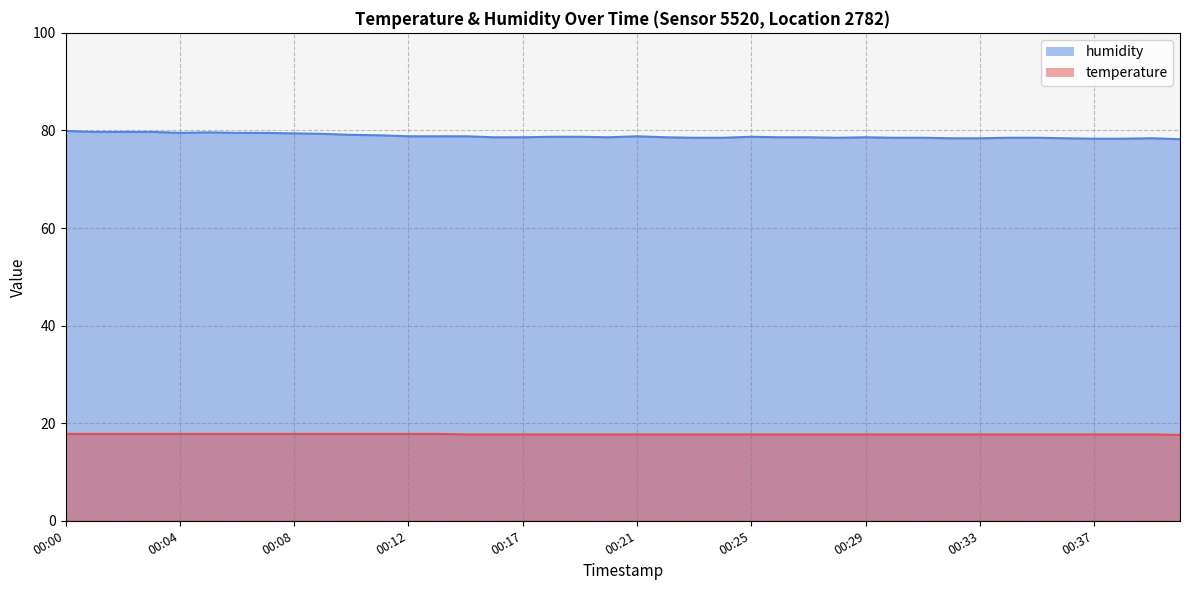

Reading right to left, transcribe all the data shown in this chart.

temperature: 00:40=17.6	00:39=17.7	00:38=17.7	00:37=17.7	00:36=17.7	00:35=17.7	00:34=17.7	00:33=17.7	00:32=17.7	00:31=17.7	00:30=17.7	00:29=17.7	00:28=17.7	00:27=17.7	00:26=17.7	00:25=17.7	00:24=17.7	00:23=17.7	00:22=17.7	00:21=17.7	00:20=17.7	00:19=17.7	00:18=17.7	00:17=17.7	00:16=17.7	00:15=17.7	00:14=17.8	00:12=17.8	00:11=17.8	00:10=17.8	00:09=17.8	00:08=17.8	00:07=17.8	00:06=17.8	00:05=17.8	00:04=17.8	00:03=17.8	00:02=17.8	00:01=17.8	00:00=17.8
humidity: 00:40=78.2	00:39=78.4	00:38=78.3	00:37=78.3	00:36=78.4	00:35=78.5	00:34=78.5	00:33=78.4	00:32=78.4	00:31=78.5	00:30=78.5	00:29=78.6	00:28=78.5	00:27=78.6	00:26=78.6	00:25=78.7	00:24=78.5	00:23=78.5	00:22=78.6	00:21=78.8	00:20=78.6	00:19=78.7	00:18=78.7	00:17=78.6	00:16=78.6	00:15=78.8	00:14=78.8	00:12=78.8	00:11=79.0	00:10=79.1	00:09=79.3	00:08=79.4	00:07=79.5	00:06=79.5	00:05=79.6	00:04=79.5	00:03=79.7	00:02=79.7	00:01=79.7	00:00=79.9